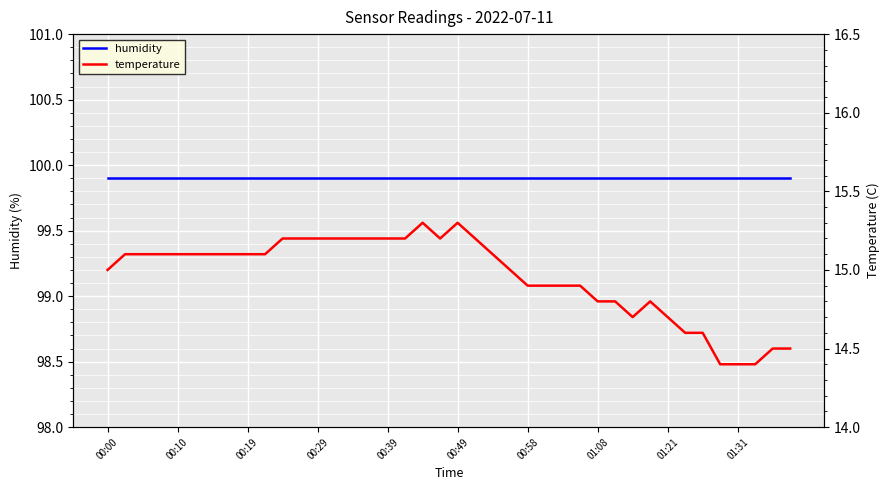

How many temperature values are between 14 and 15?

18